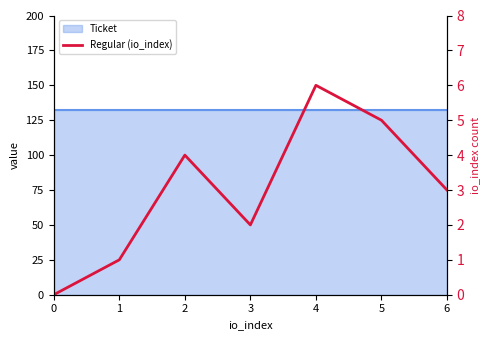

The chart shows a value of 0 at 0. True or false?

True